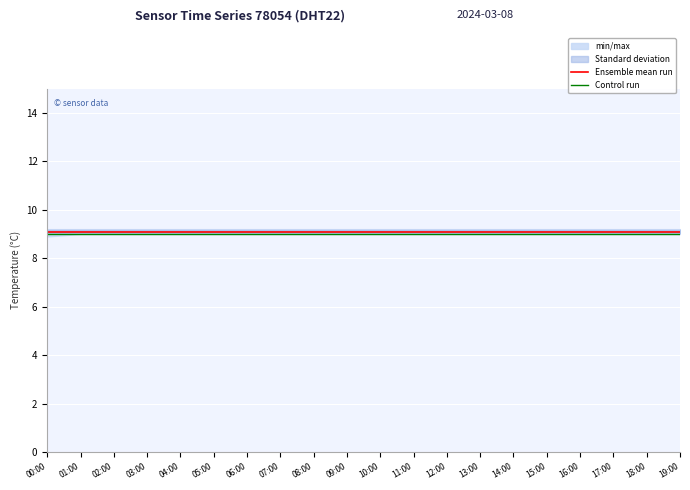

Which series changed the most between 06:00 and 11:00?

Ensemble mean run